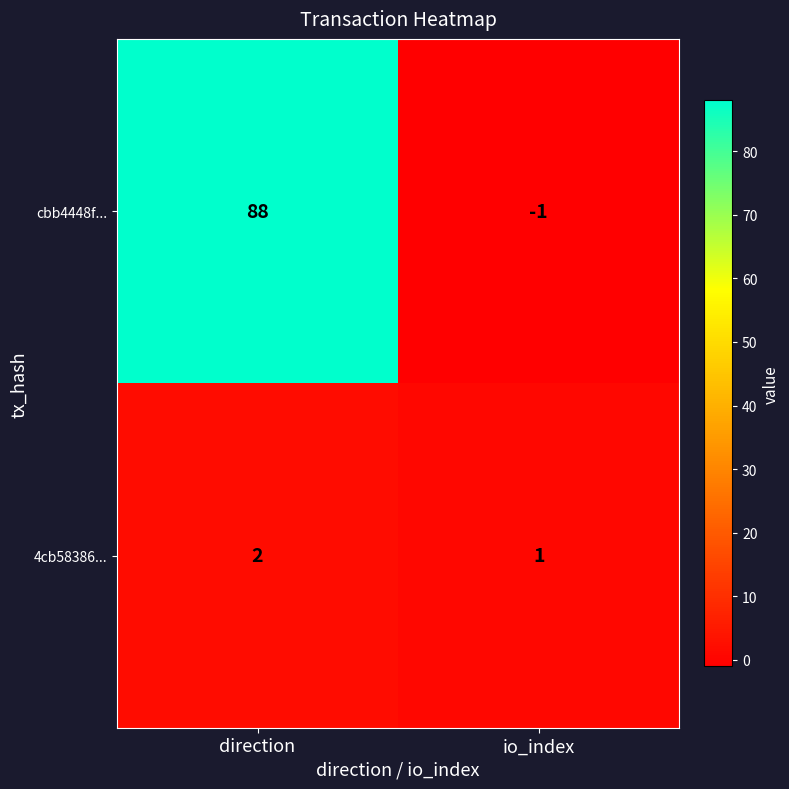

What is the sum of the cbb4448f... values at direction and io_index?

87